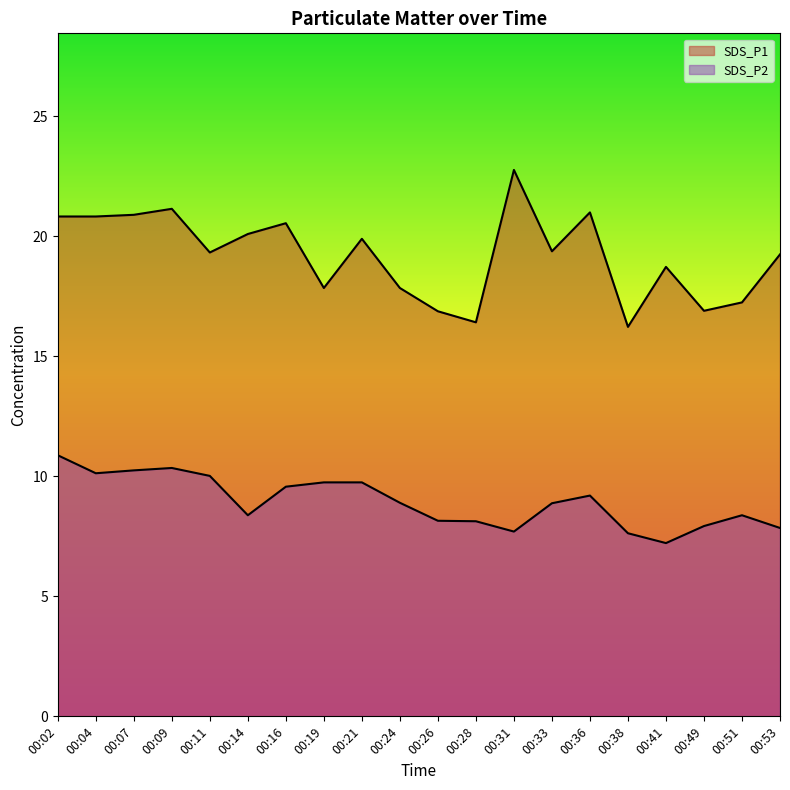

Which has a higher value, 00:38 or 00:02?

00:02